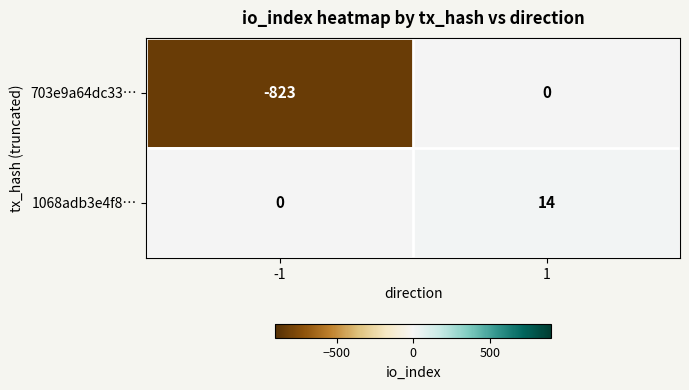

At 1, list the series in order from largest to smallest.

1068adb3e4f8…, 703e9a64dc33…